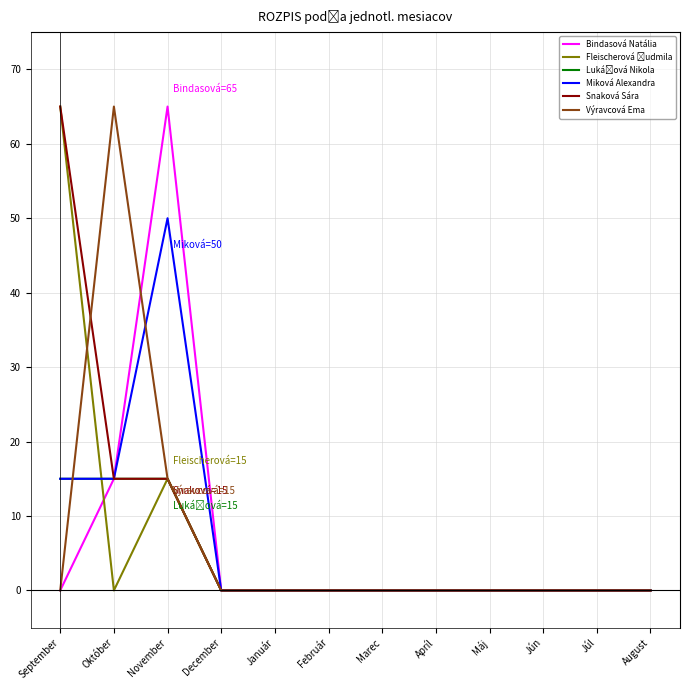

What is the maximum value for Výravcová Ema?

65